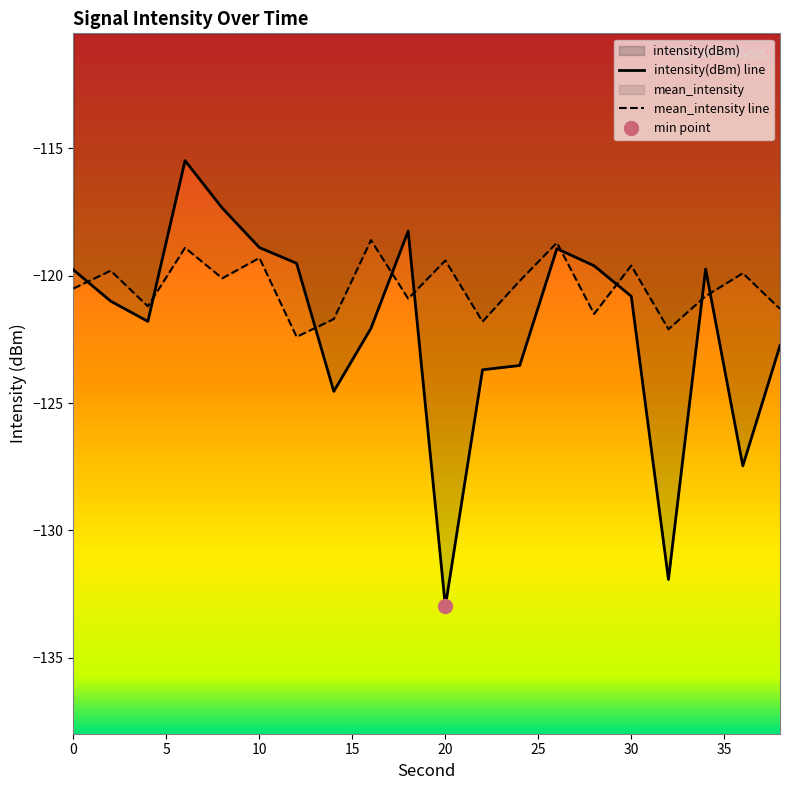

Does the chart display data point markers on the line(s)?

No